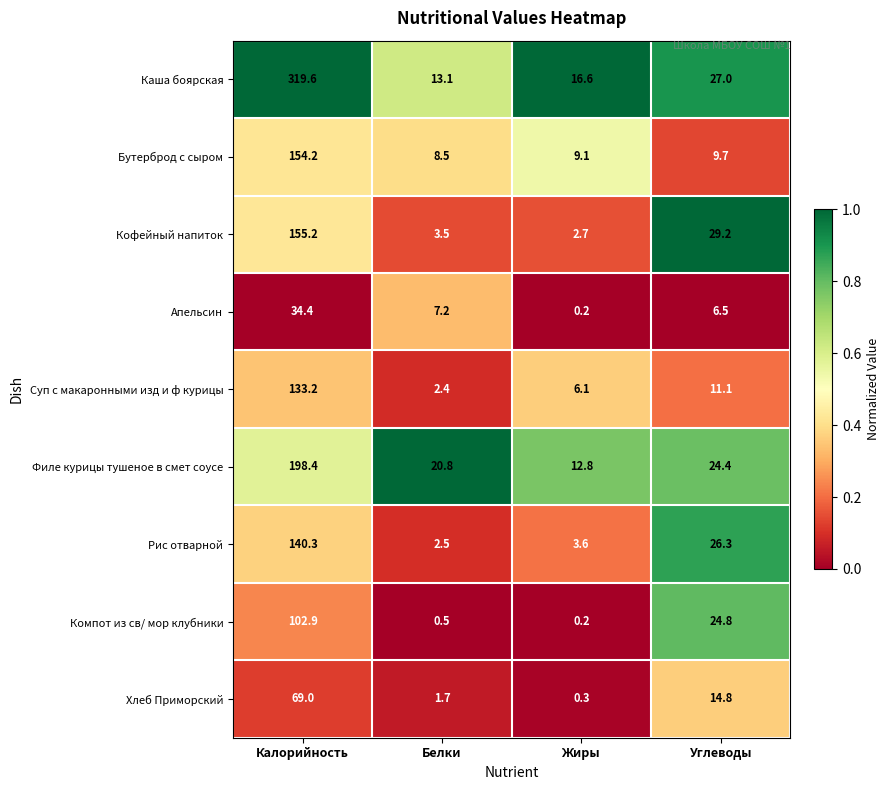

At Углеводы, list the series in order from smallest to largest.

Апельсин, Бутерброд с сыром, Суп с макаронными изд и ф курицы, Хлеб Приморский, Филе курицы тушеное в смет соусе, Компот из св/ мор клубники, Рис отварной, Каша боярская, Кофейный напиток